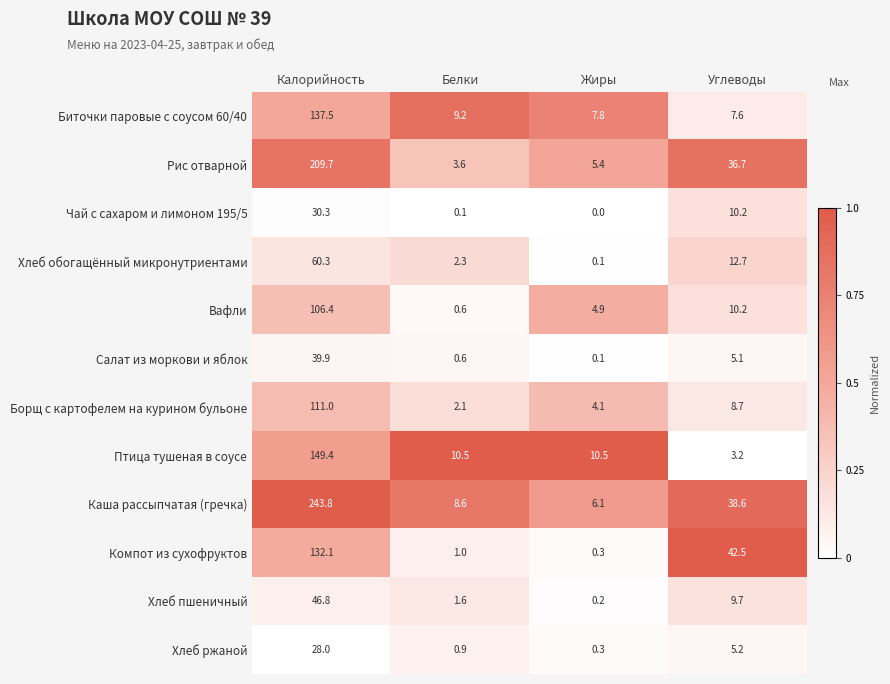

True or false: Чай с сахаром и лимоном 195/5 has a value of 0.1 at Белки.

True